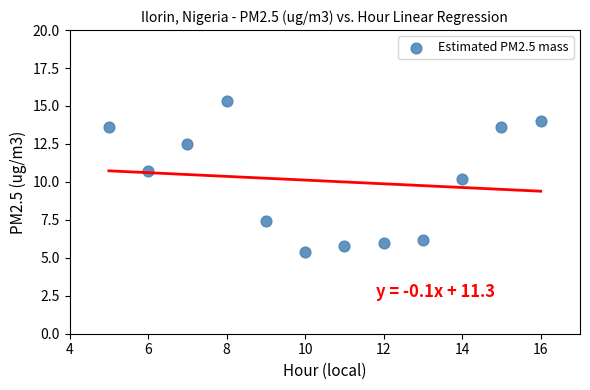

What is the range of X values (max minus min)?

11.0